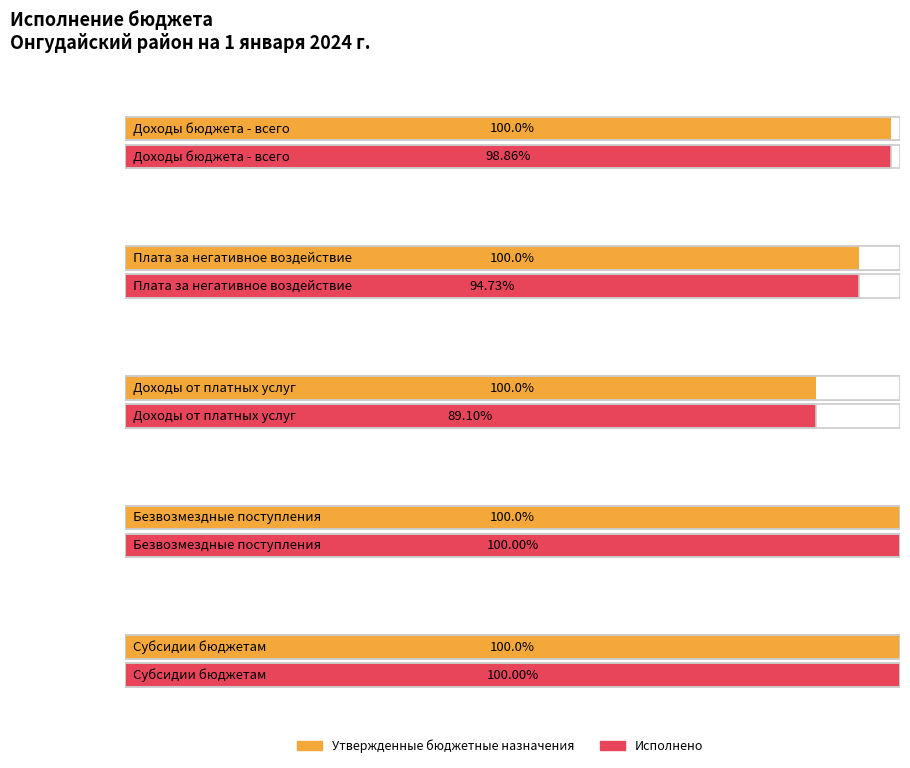

What position from the right is Плата за негативное воздействие?

4